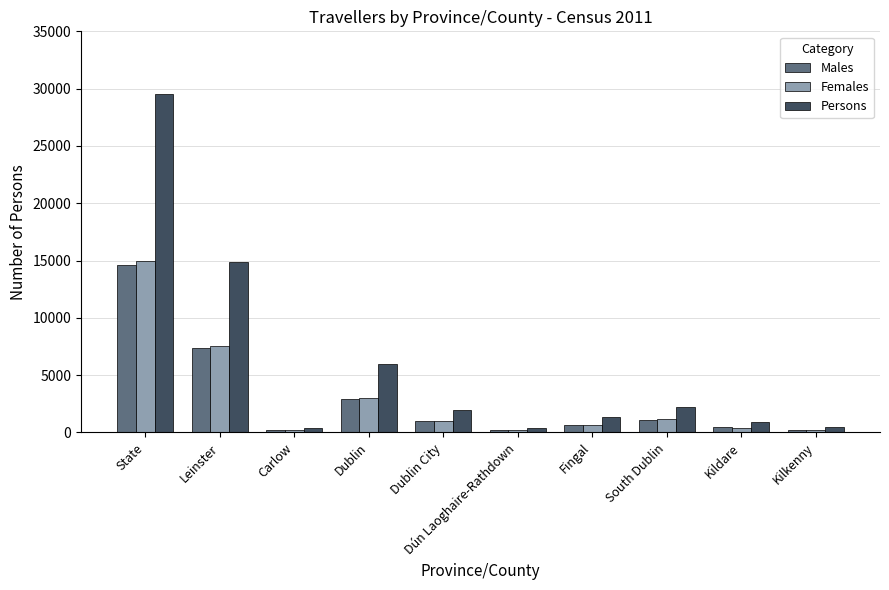

List the series in order of their peak value, lowest first.

Males, Females, Persons